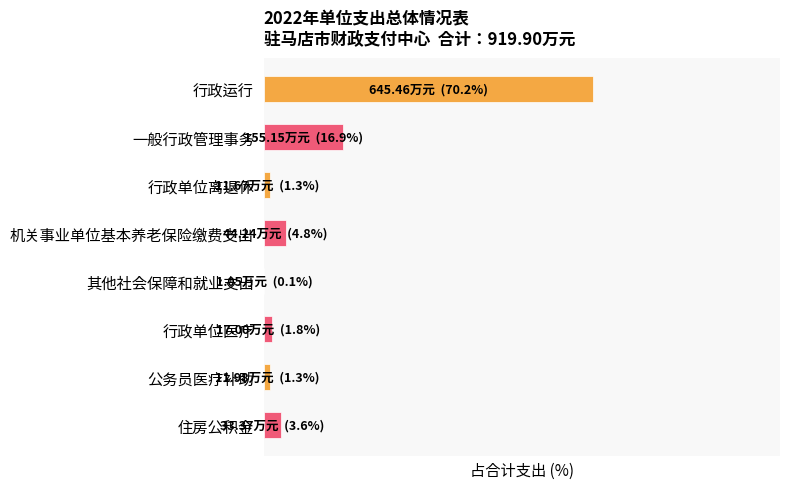

How many values exceed 3?

4